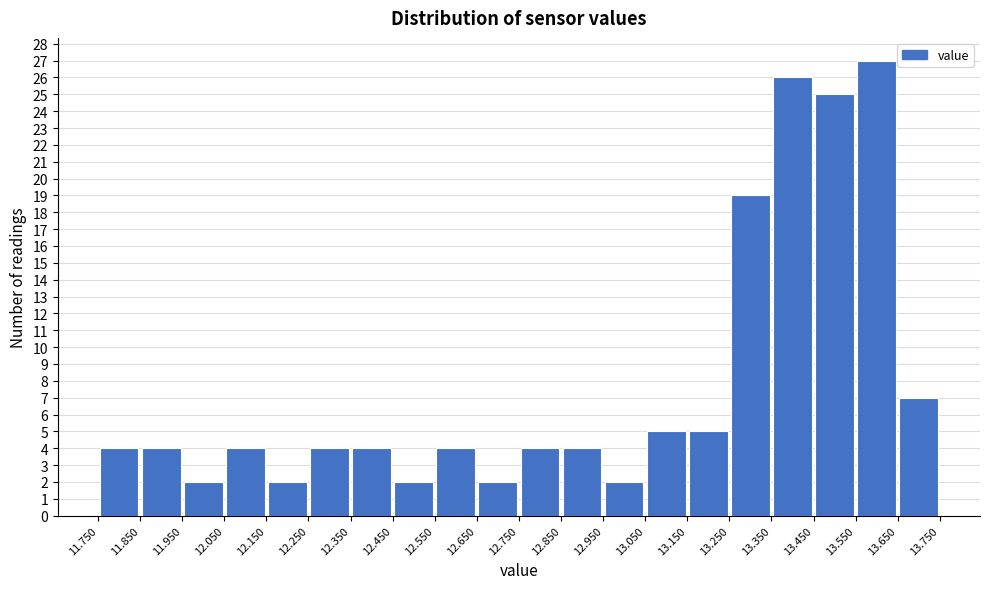

Reading left to right, transcribe this chart: for each bar, give the range it covers on the x-axis and its height. The values are not printed on the chart, so give them approximately, as read against the axis.

11.750 to 11.850: 4
11.850 to 11.950: 4
11.950 to 12.050: 2
12.050 to 12.150: 4
12.150 to 12.250: 2
12.250 to 12.350: 4
12.350 to 12.450: 4
12.450 to 12.550: 2
12.550 to 12.650: 4
12.650 to 12.750: 2
12.750 to 12.850: 4
12.850 to 12.950: 4
12.950 to 13.050: 2
13.050 to 13.150: 5
13.150 to 13.250: 5
13.250 to 13.350: 19
13.350 to 13.450: 26
13.450 to 13.550: 25
13.550 to 13.650: 27
13.650 to 13.750: 7